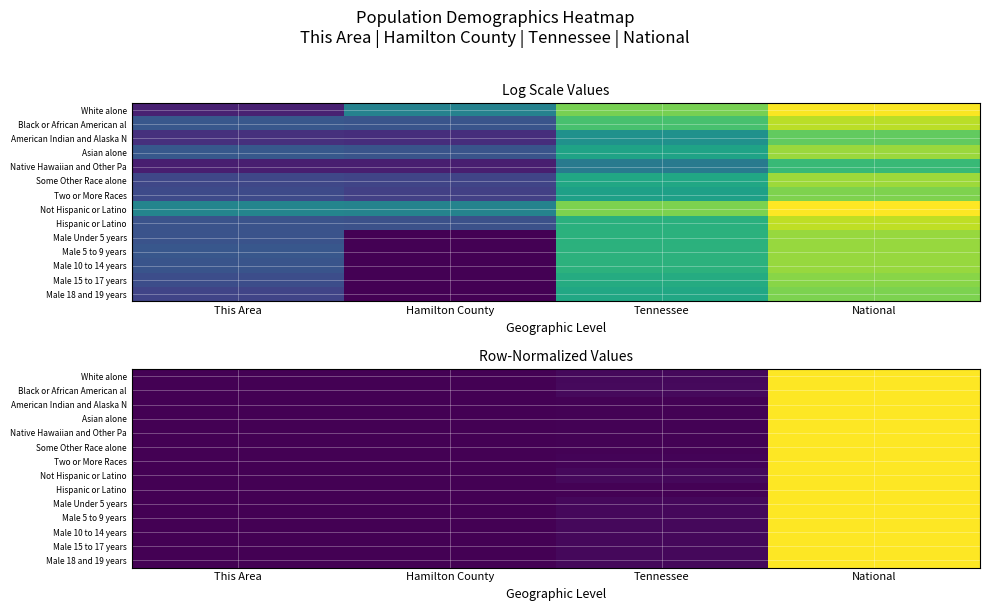

What is the maximum value for Not Hispanic or Latino?

1.0